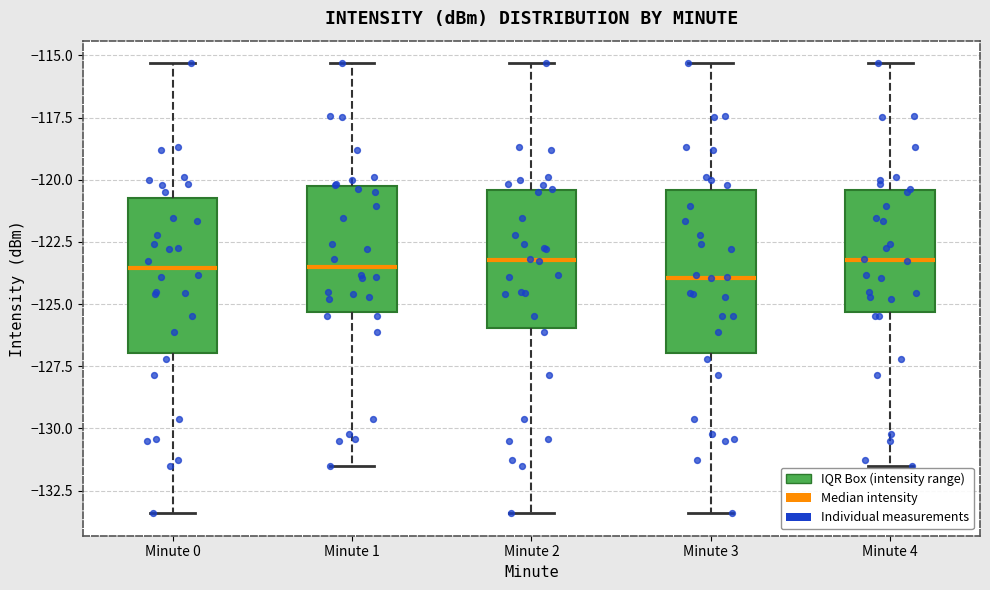

Reading left to right, read every box against the y-axis: the position of its median line, the range the box covers, and the ends of its whiskers. The values are not printed on the chart, so give them approximately, as read against the axis.

Minute 0: median -123.5, box -127.0 to -120.5, whiskers -133.5 to -115.5
Minute 1: median -123.5, box -125.5 to -120.0, whiskers -131.5 to -115.5
Minute 2: median -123.0, box -126.0 to -120.5, whiskers -133.5 to -115.5
Minute 3: median -124.0, box -127.0 to -120.5, whiskers -133.5 to -115.5
Minute 4: median -123.0, box -125.5 to -120.5, whiskers -131.5 to -115.5